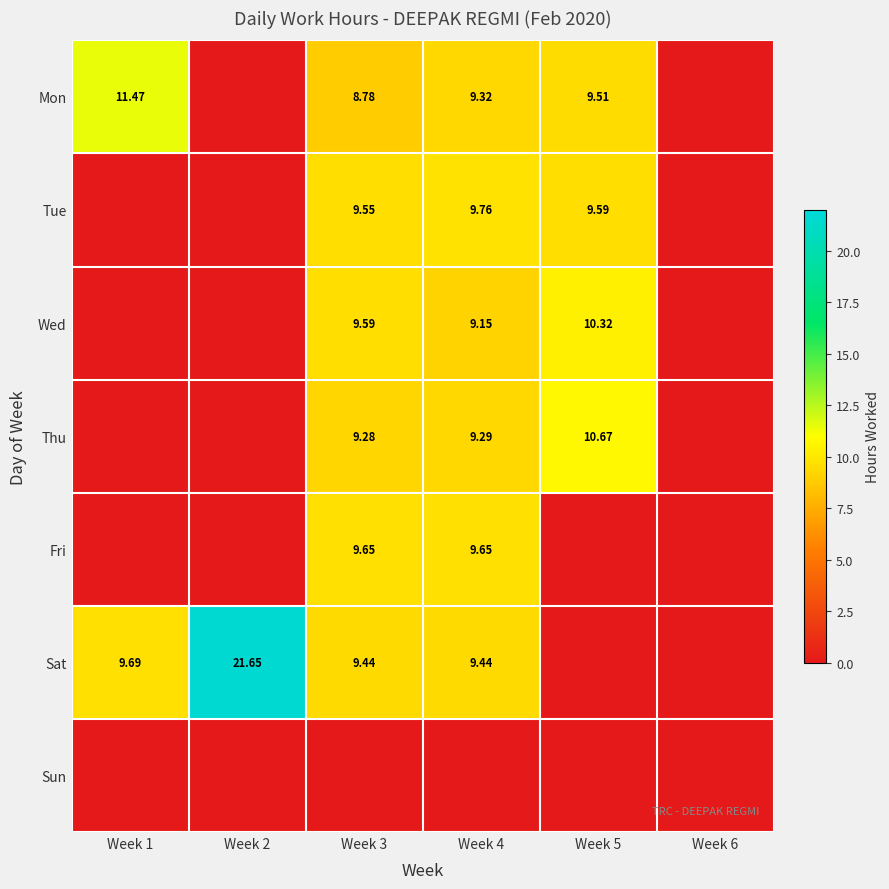

Rank the categories by Thu value from lowest to highest.

Week 1, Week 2, Week 6, Week 3, Week 4, Week 5